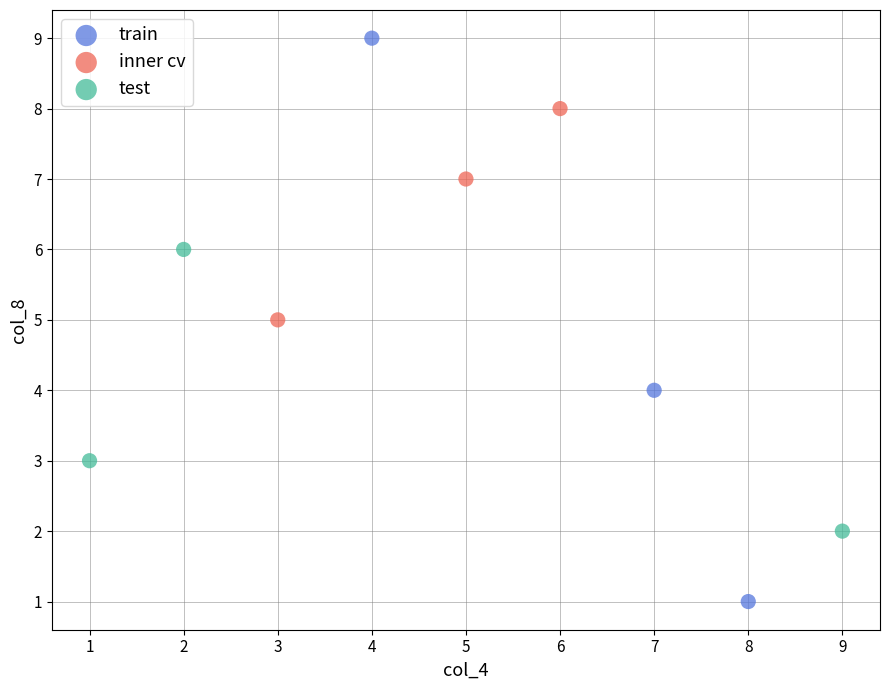

What are all the series names shown in the legend?

train, inner cv, test